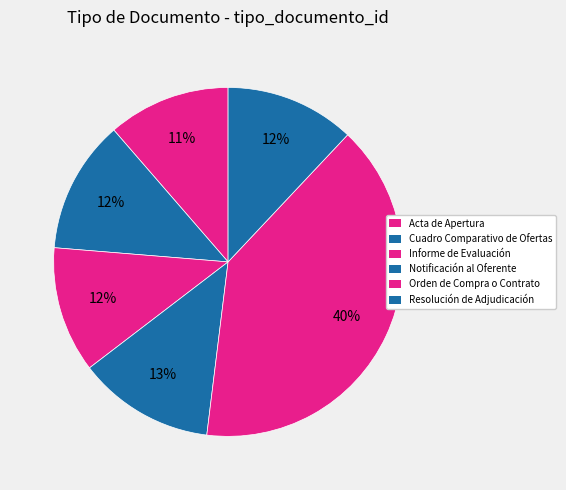

What percentage is NOT represented by Notificación al Oferente?

87.3%